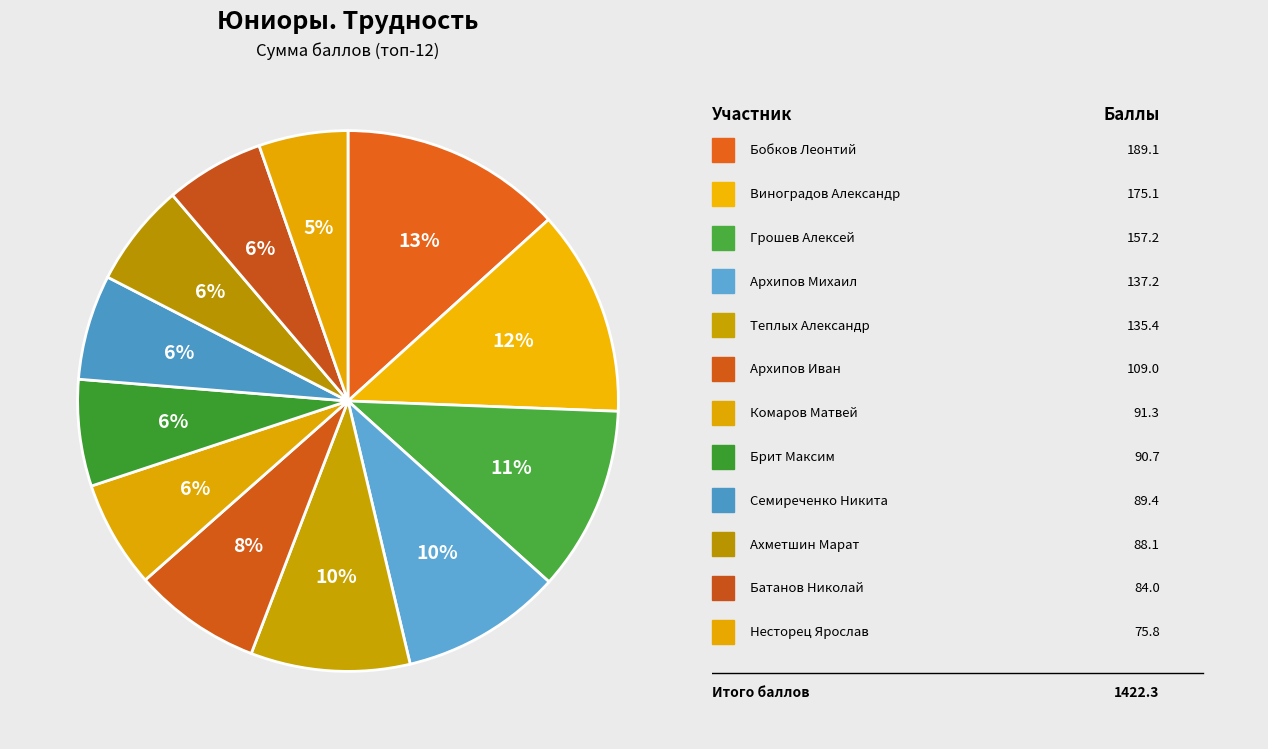

How many slices are in this pie chart?

12